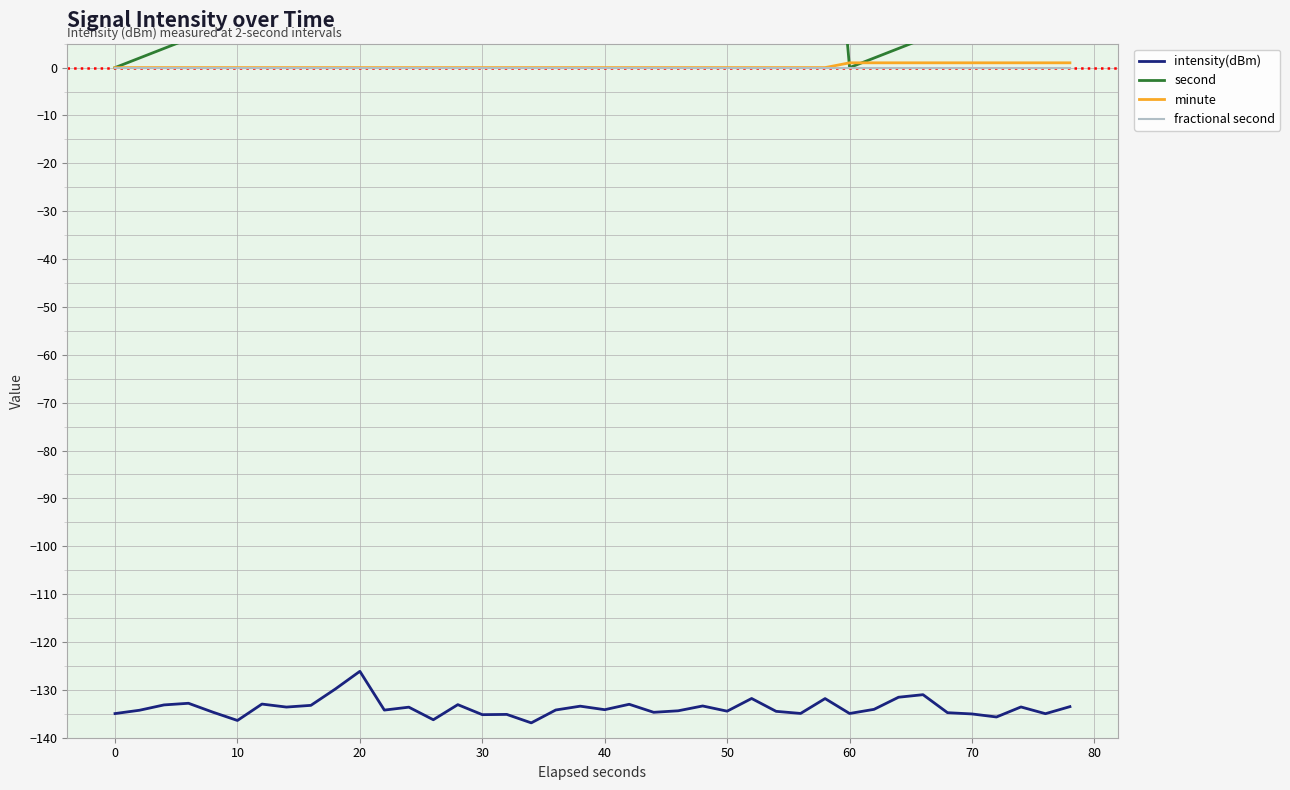

True or false: intensity(dBm) and fractional second cross at least once.

False